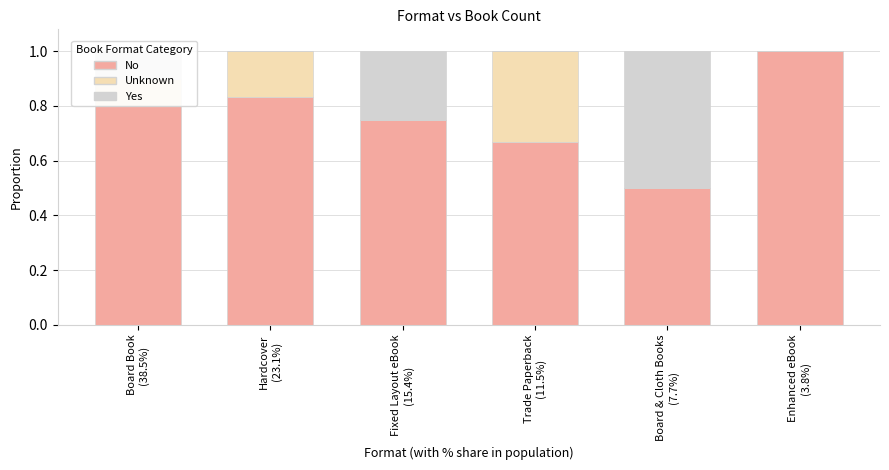

How many series are shown in this chart?

3